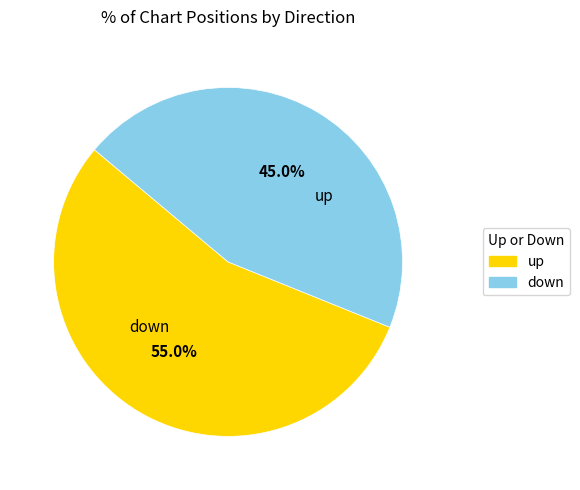

Is it true that down is 57% of the pie?

False